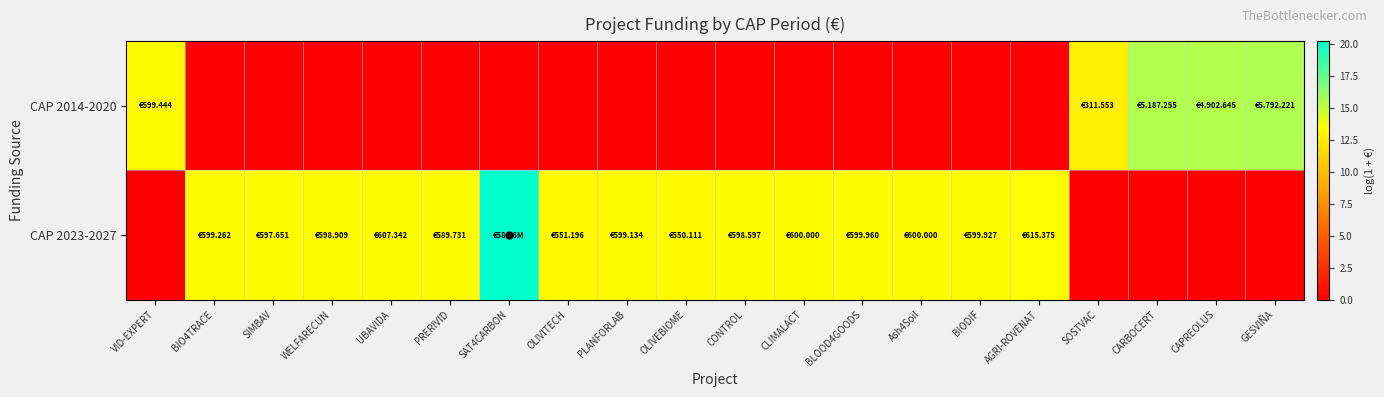

What is the greatest value displayed?

20.2